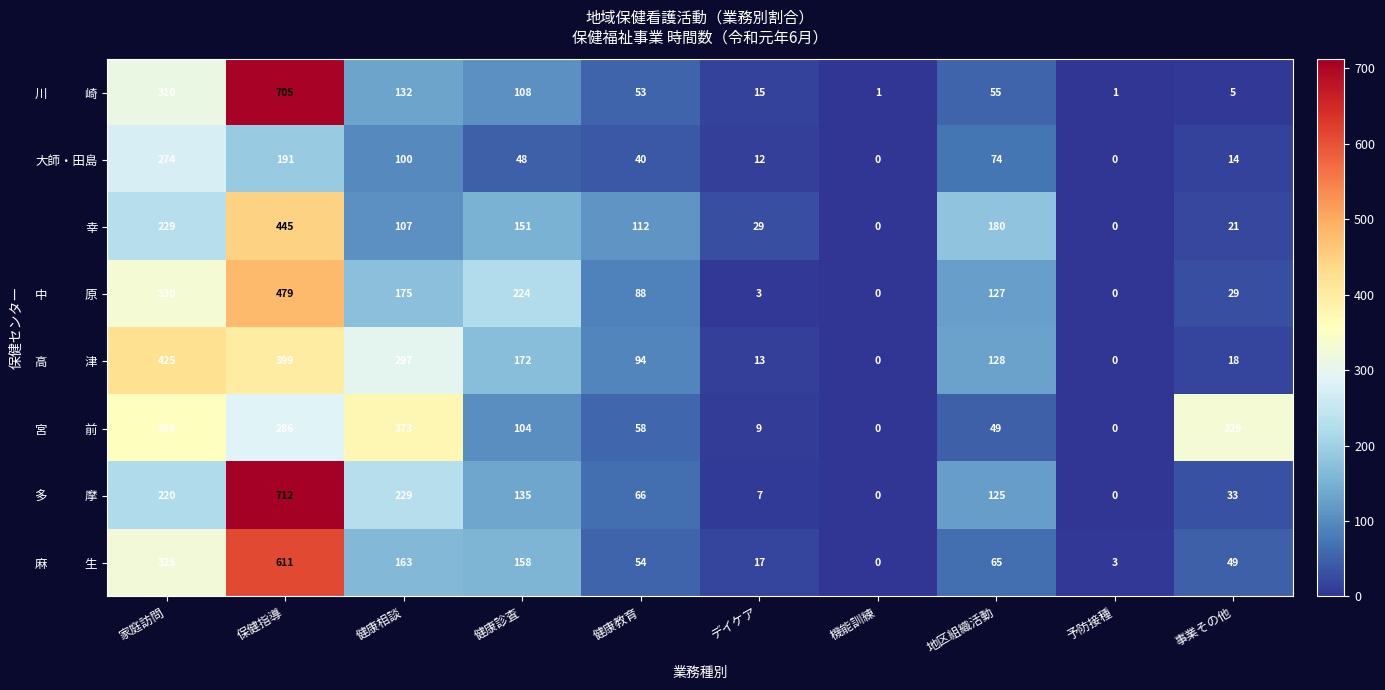

What is the total value across all series at 健康教育?

565